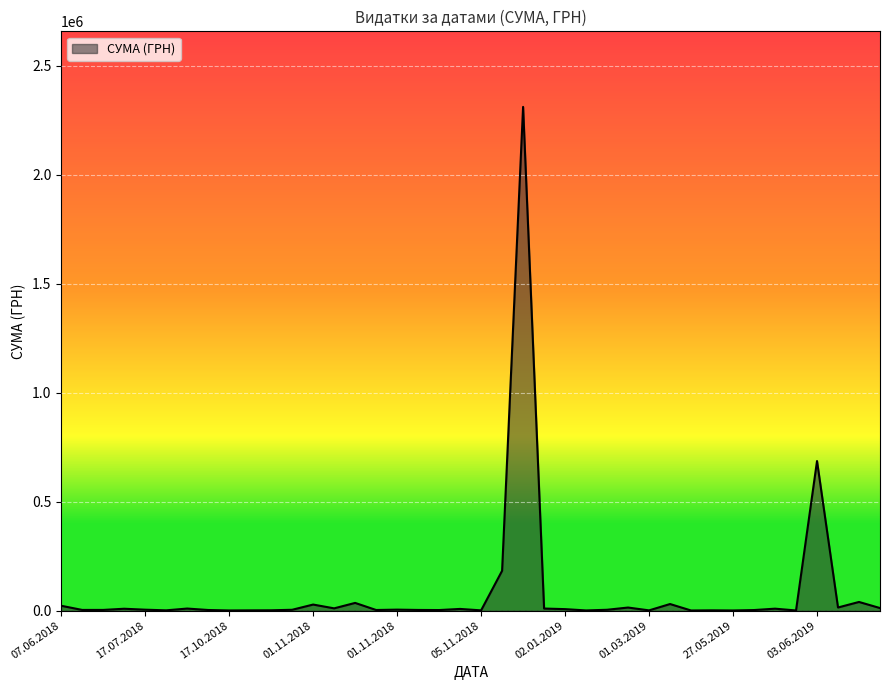

True or false: there are more than 0 points higher than both neighbors.

True